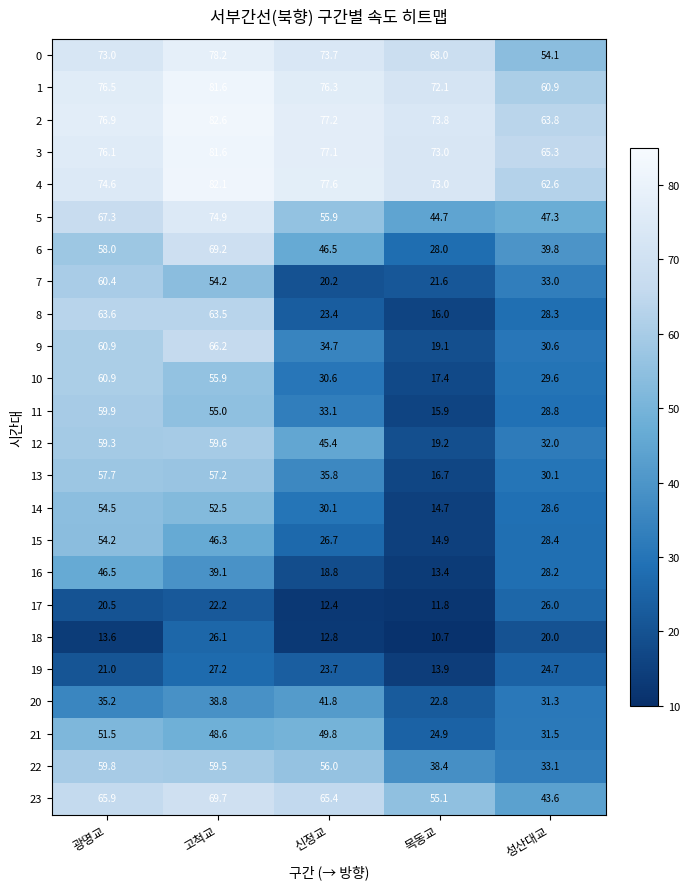

At which category is the sum across all series the highest?

고척교